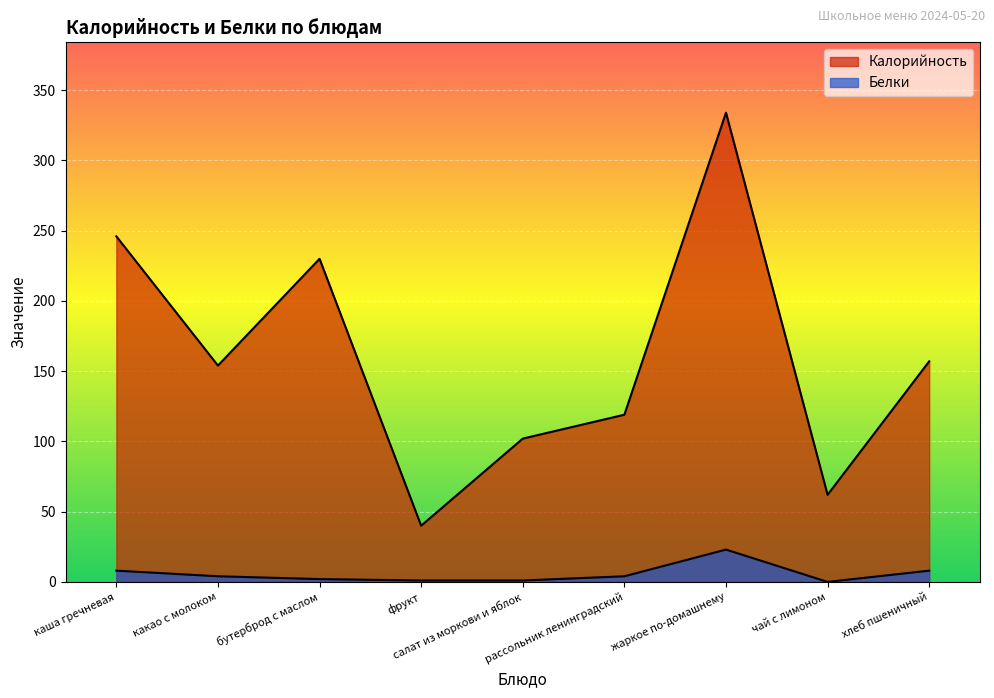

What is the difference between the maximum and second lowest values in the Белки series?

22